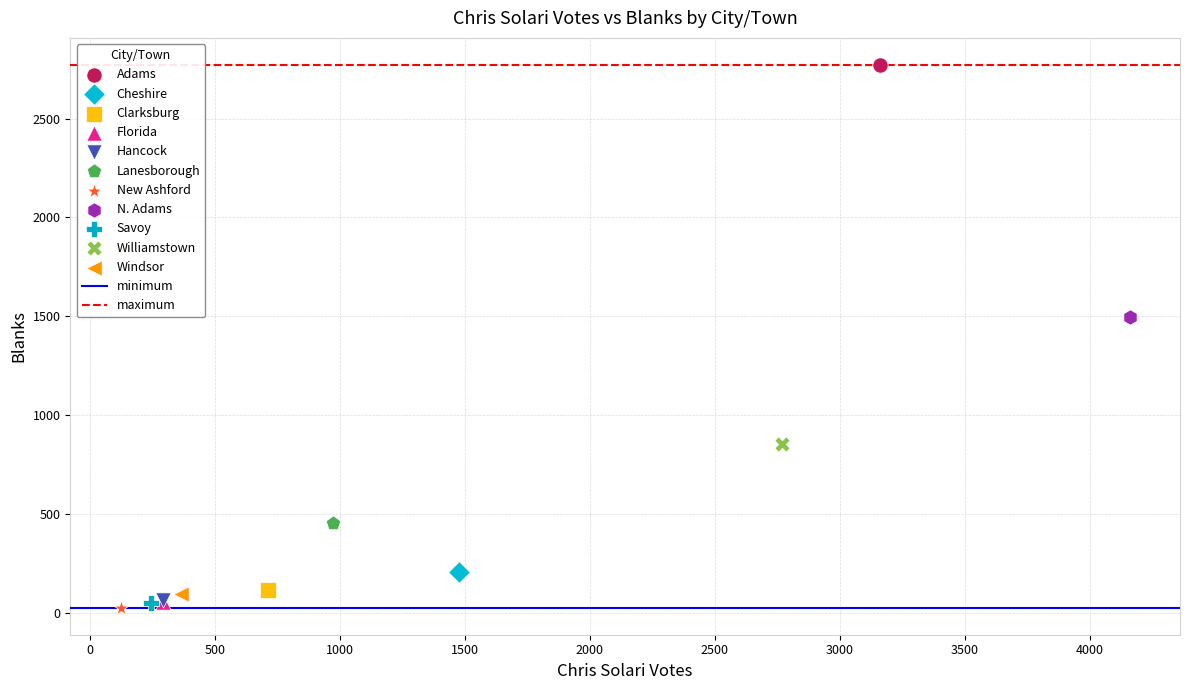

Which series reaches the minimum Y coordinate?

New Ashford